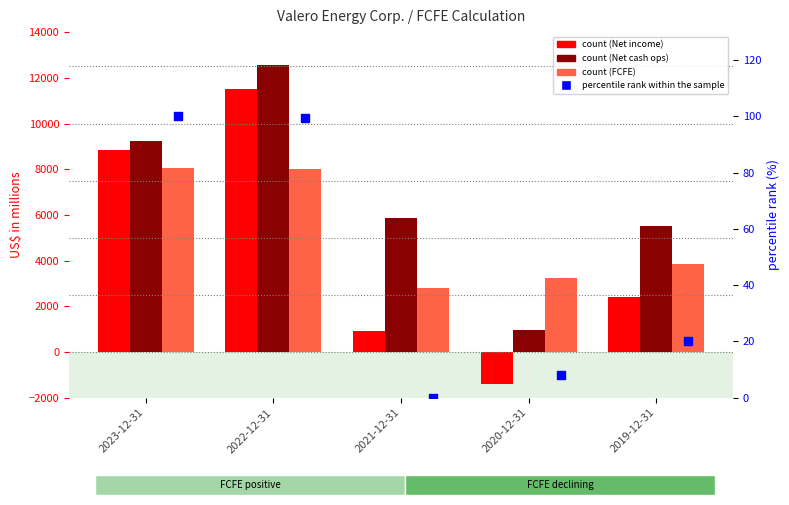

Which series reaches the minimum Y coordinate?

Net income (loss)